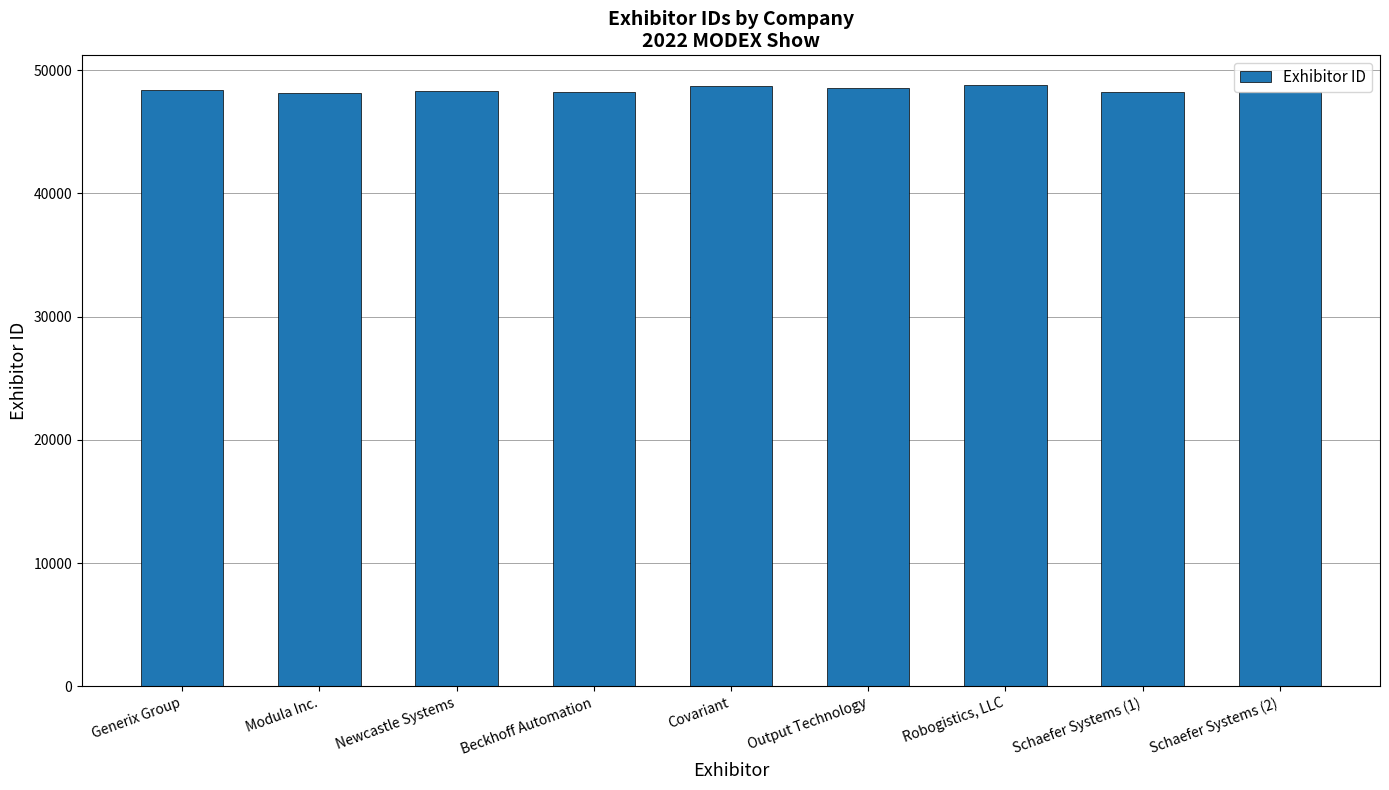

What is the label of the 5th bar from the left?

Covariant